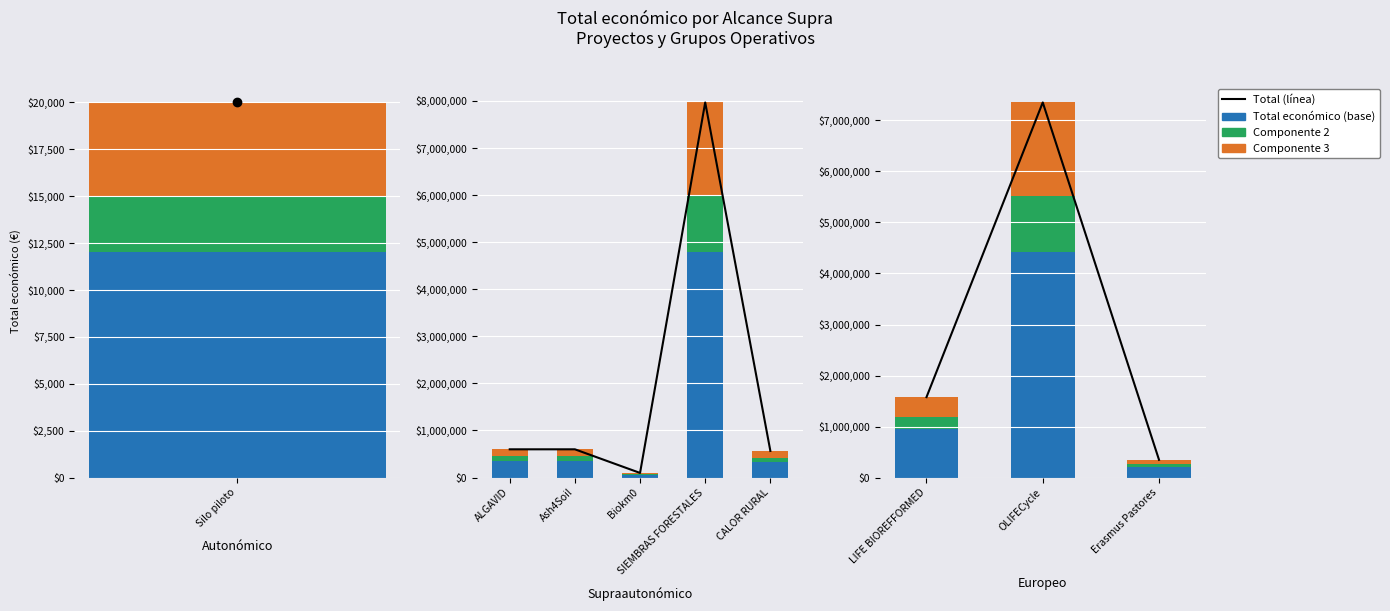

What is the spread (max minus min) of values at Erasmus Pastores?

295978.5